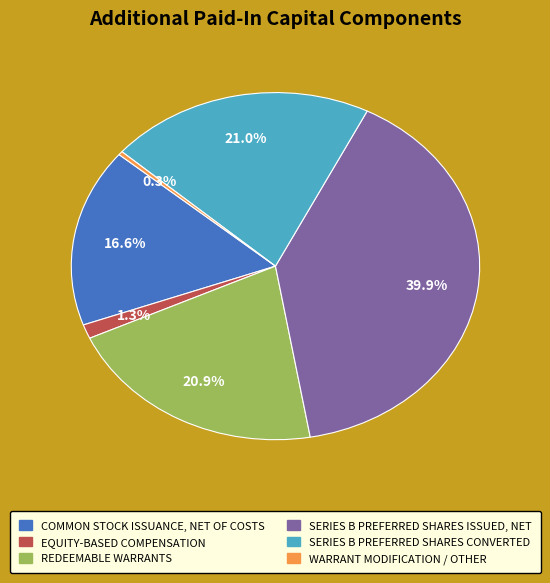

Is there a majority slice in this chart?

No